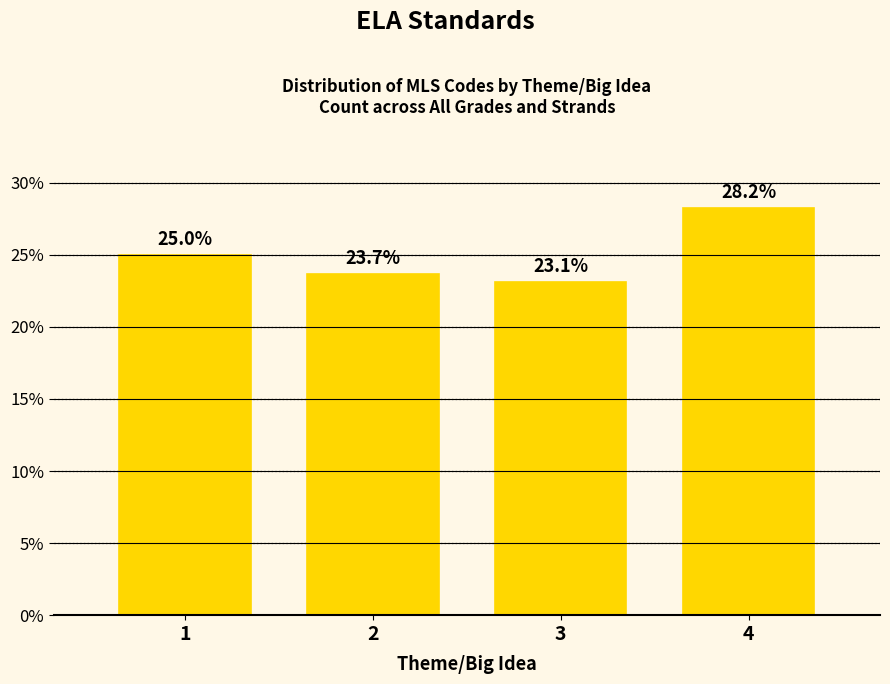

Reading left to right, transcribe all the data shown in this chart.

1=25.0	2=23.7	3=23.1	4=28.2